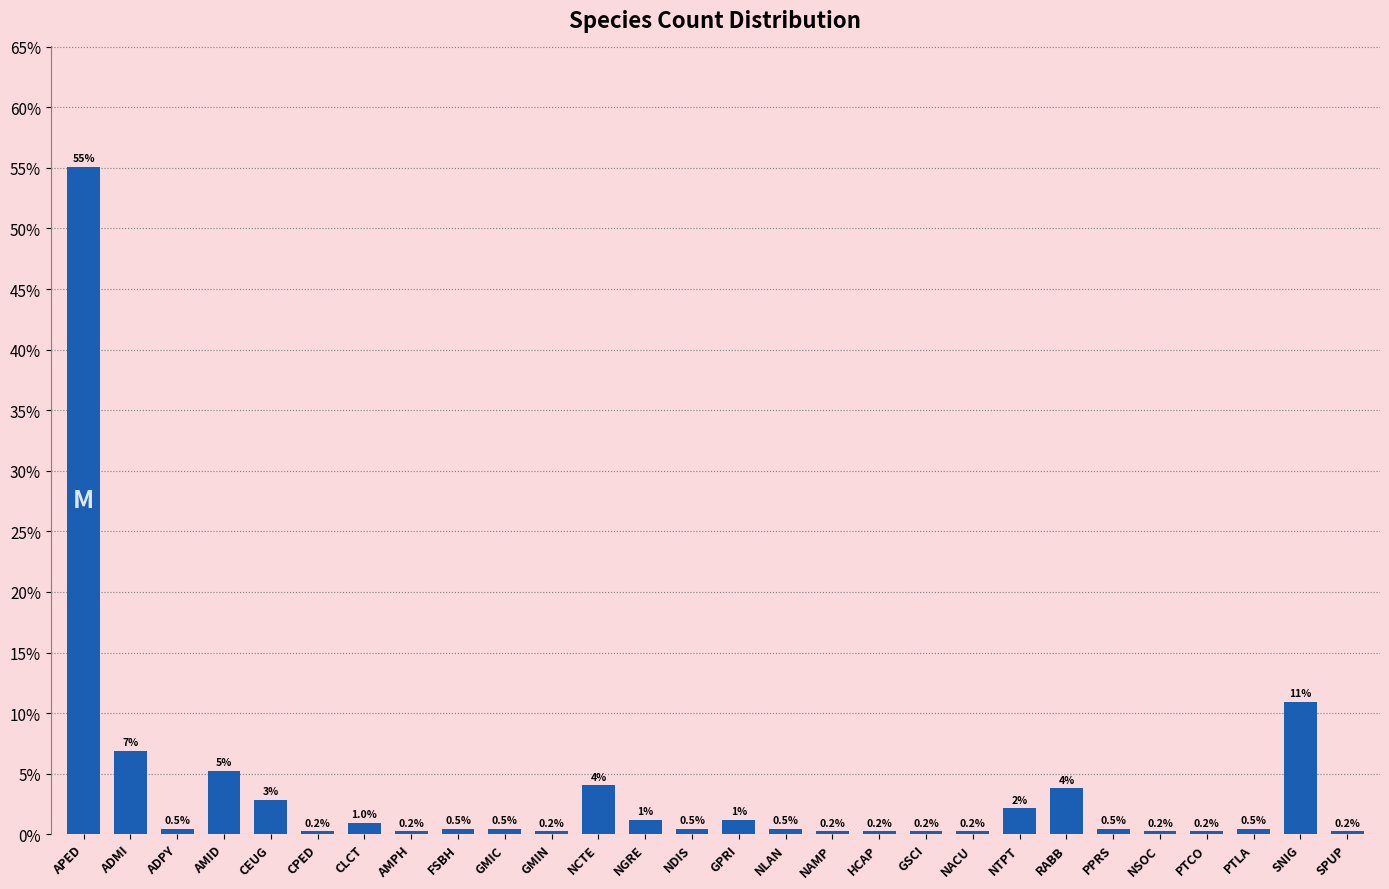

What is the sum of the values at ADPY and NDIS?

1.0